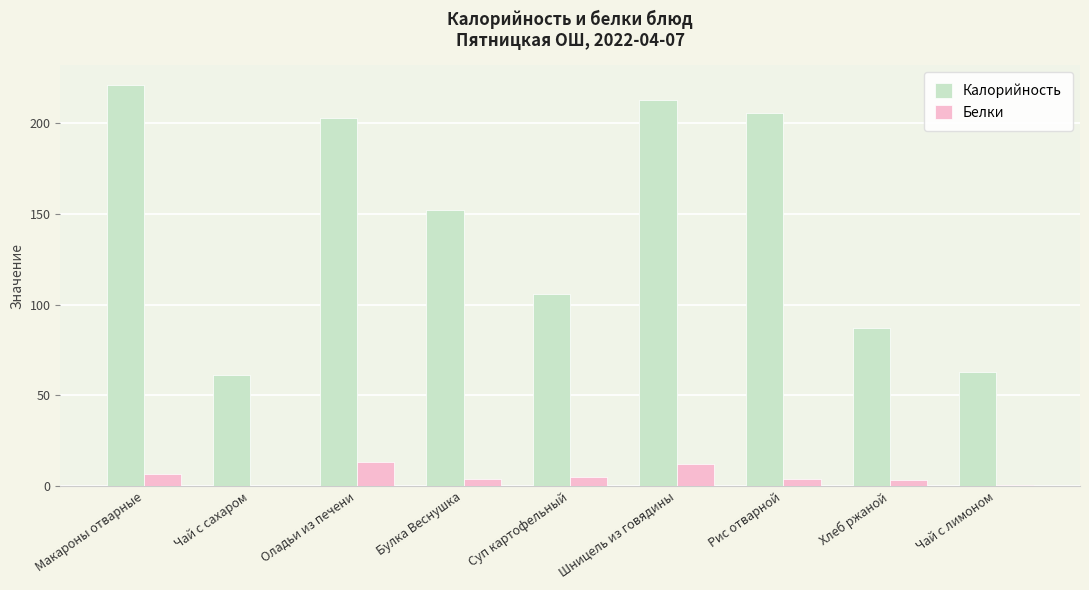

True or false: Калорийность has a value of 203.0 at Оладьи из печени.

True